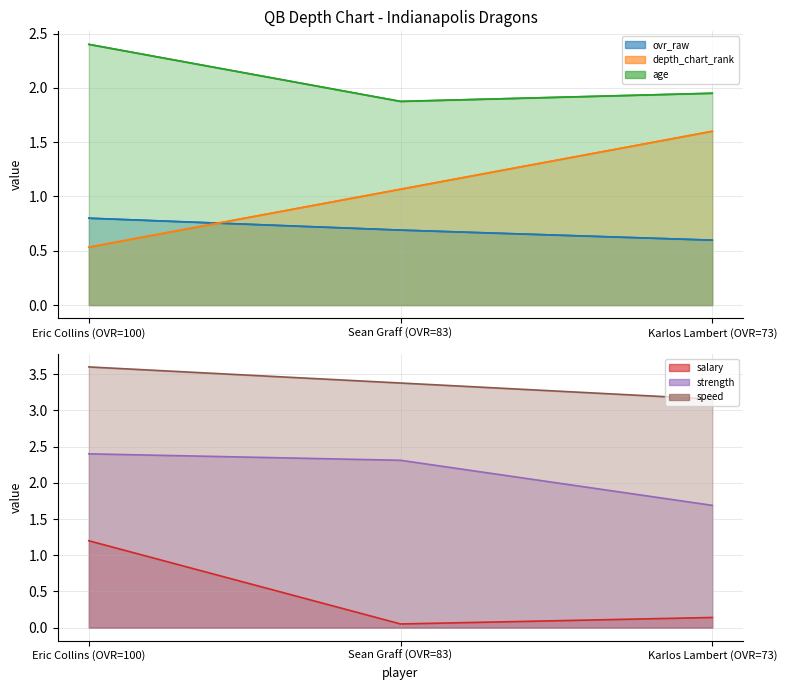

What is the total value across all series at Sean Graff (OVR=83)?

9.4